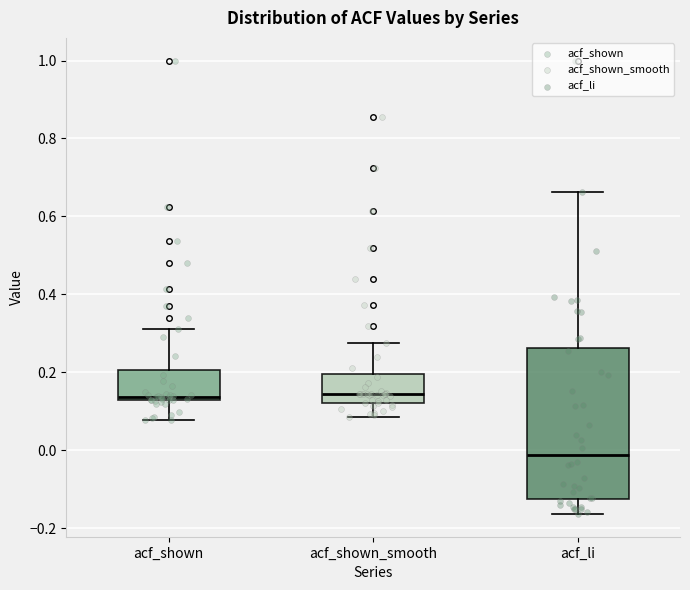

Which box has the lowest median line?

acf_li